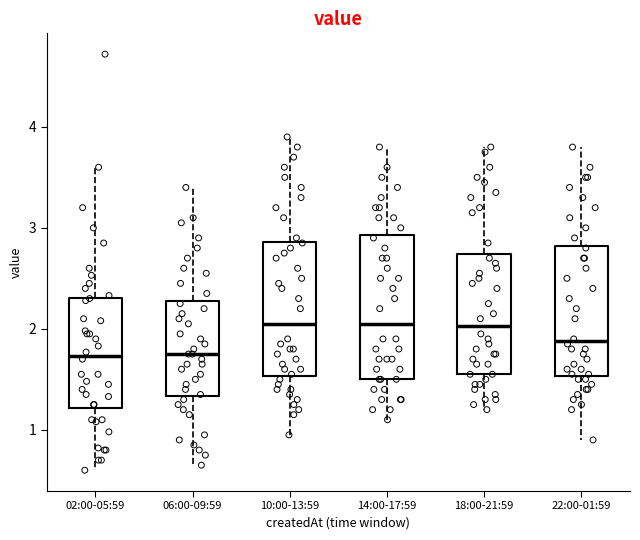

Reading left to right, transcribe this box plot: for each box, give where its median line is, the range the box spans, and where its two whiskers end, as read against the y-axis. The values are not printed on the chart, so give them approximately, as read against the axis.

02:00-05:59: median 1.7, box 1.2 to 2.3, whiskers 0.6 to 3.6
06:00-09:59: median 1.8, box 1.3 to 2.3, whiskers 0.7 to 3.4
10:00-13:59: median 2.1, box 1.5 to 2.9, whiskers 1.0 to 3.9
14:00-17:59: median 2.1, box 1.5 to 2.9, whiskers 1.1 to 3.8
18:00-21:59: median 2.0, box 1.6 to 2.7, whiskers 1.2 to 3.8
22:00-01:59: median 1.9, box 1.5 to 2.8, whiskers 0.9 to 3.8